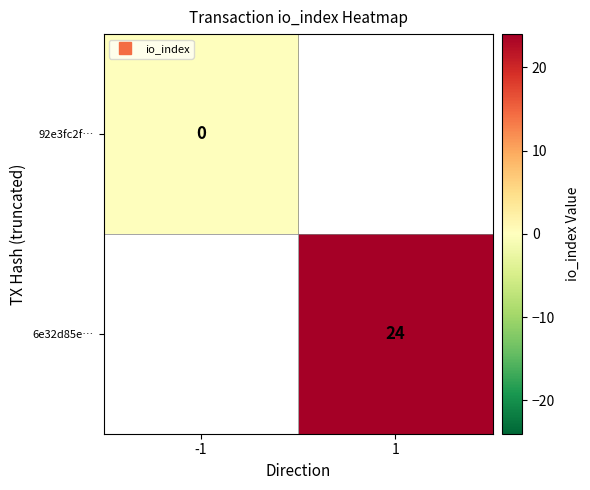

The 6e32d85e… series shows 6.1 at 1. True or false?

False